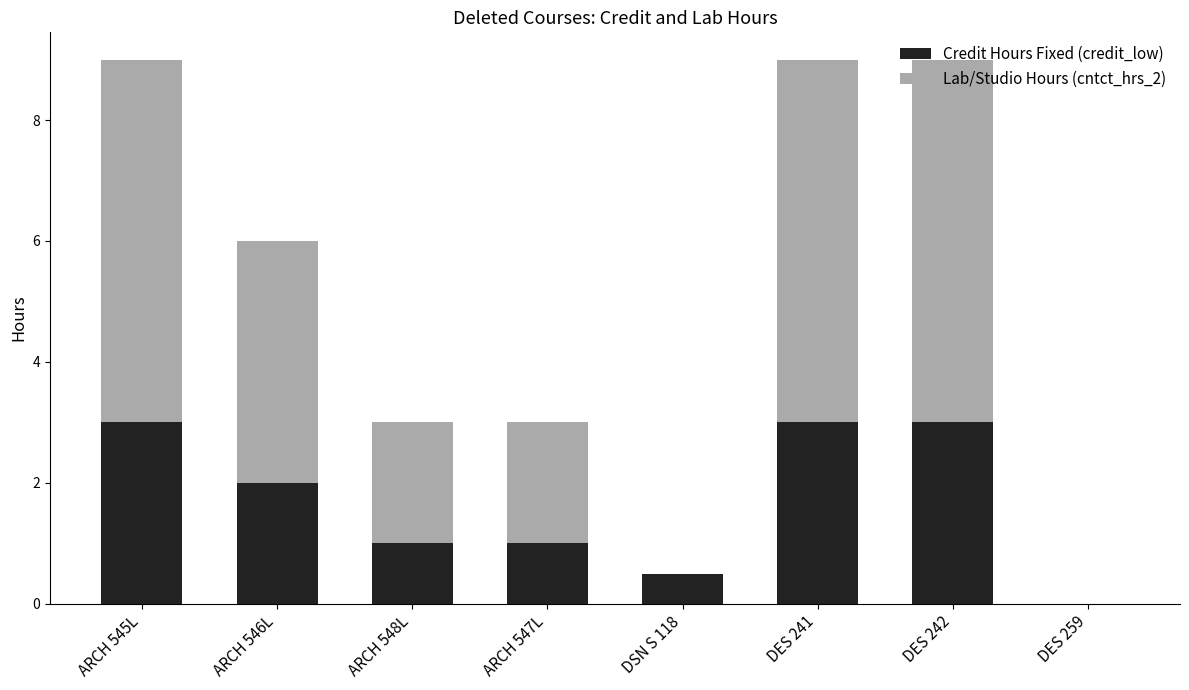

What is the sum of all Credit Hours Fixed (credit_low) values?

13.5